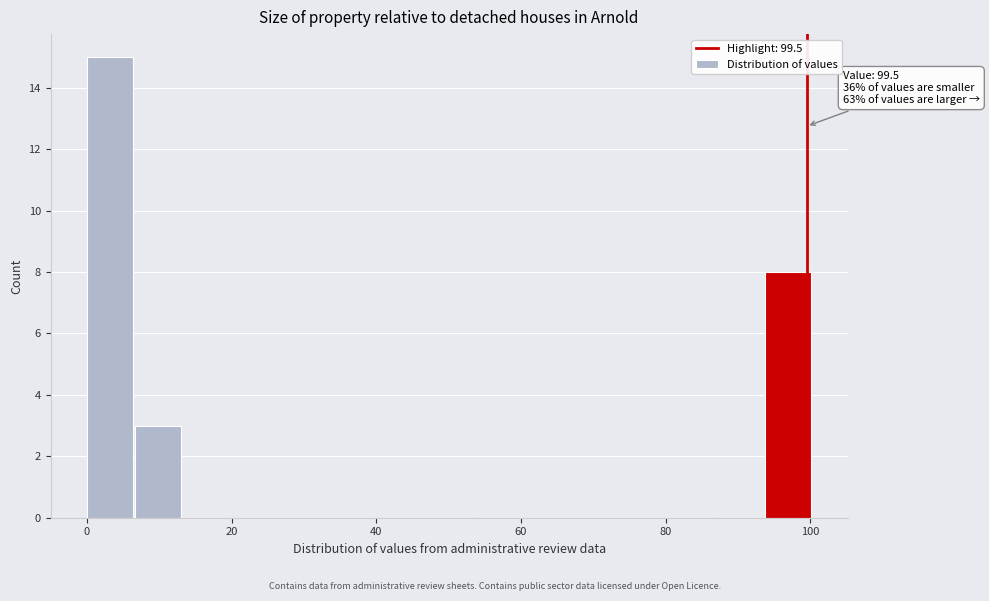

Read against the x-axis, roughly where is the centre of the tallest bar?

4